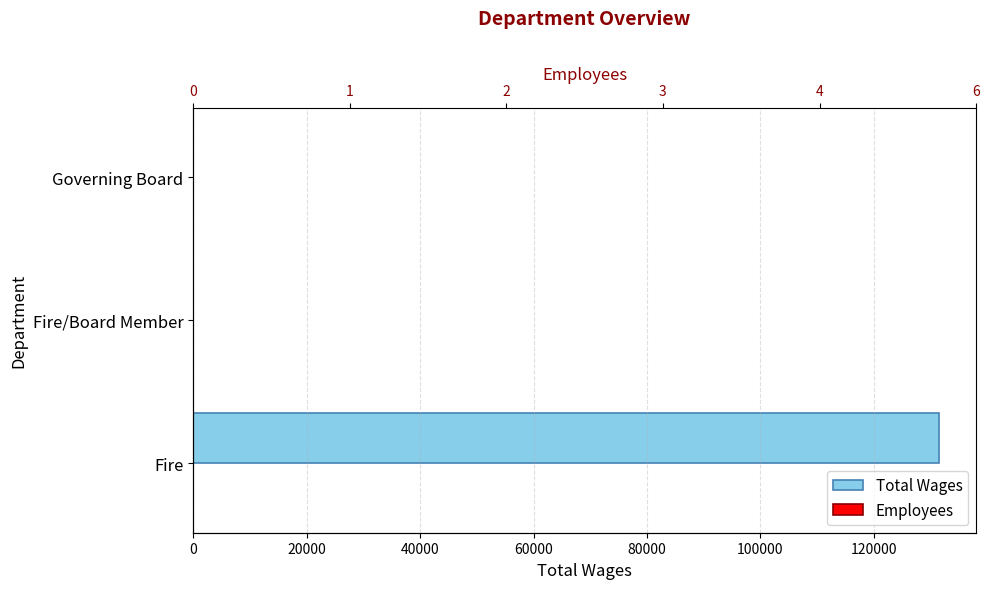

The Employees series shows 10 at Fire. True or false?

False